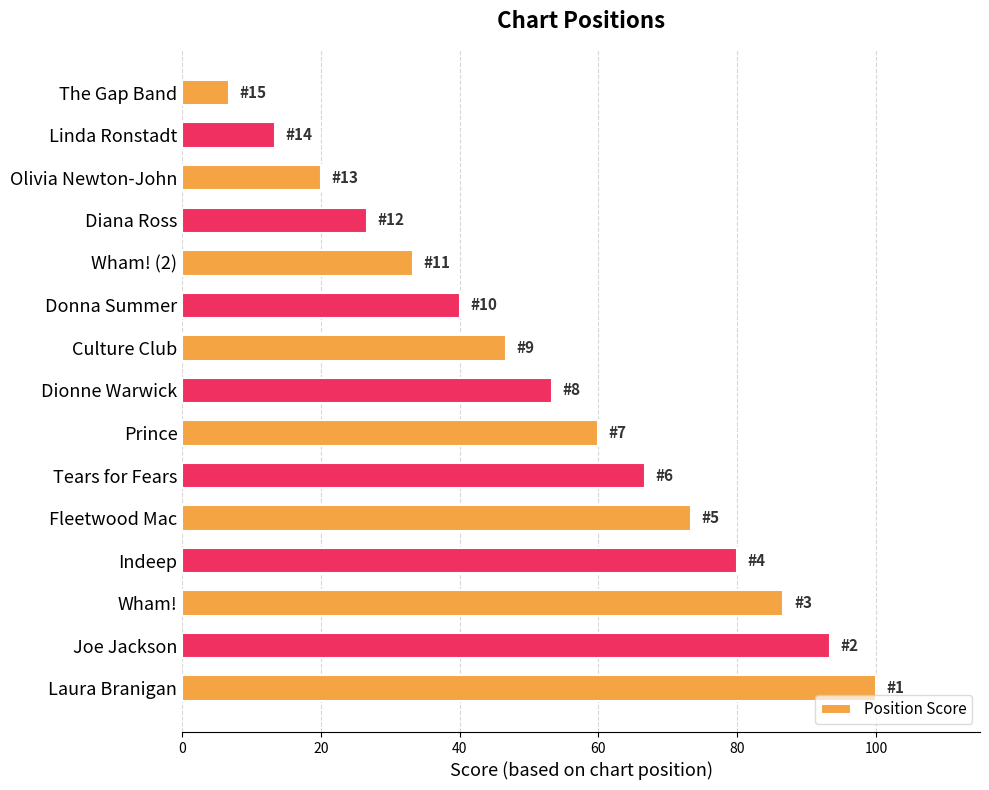

What is the difference between the second highest and minimum values?

86.7